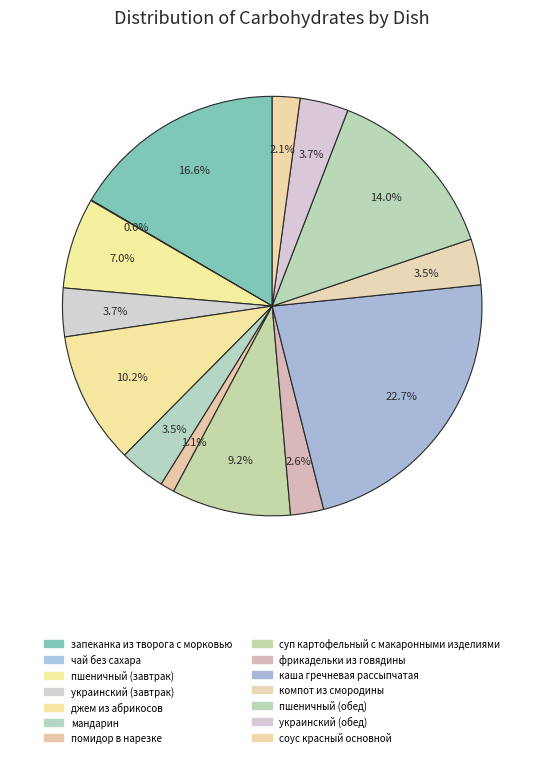

Rank the categories by value from lowest to highest.

чай без сахара, помидор в нарезке, соус красный основной, фрикадельки из говядины, мандарин, компот из смородины, украинский (завтрак), украинский (обед), пшеничный (завтрак), суп картофельный с макаронными изделиями, джем из абрикосов, пшеничный (обед), запеканка из творога с морковью, каша гречневая рассыпчатая